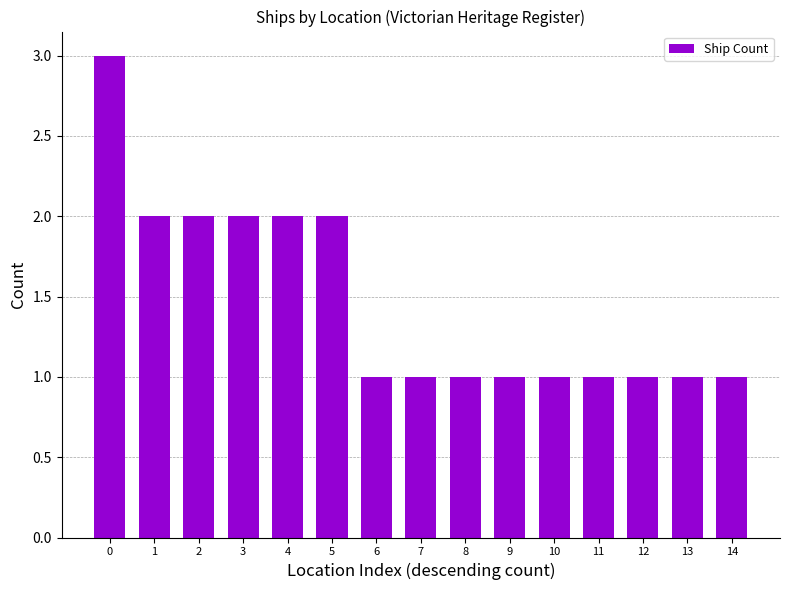

Reading right to left, extract all data points from this chart.

14=1	13=1	12=1	11=1	10=1	9=1	8=1	7=1	6=1	5=2	4=2	3=2	2=2	1=2	0=3